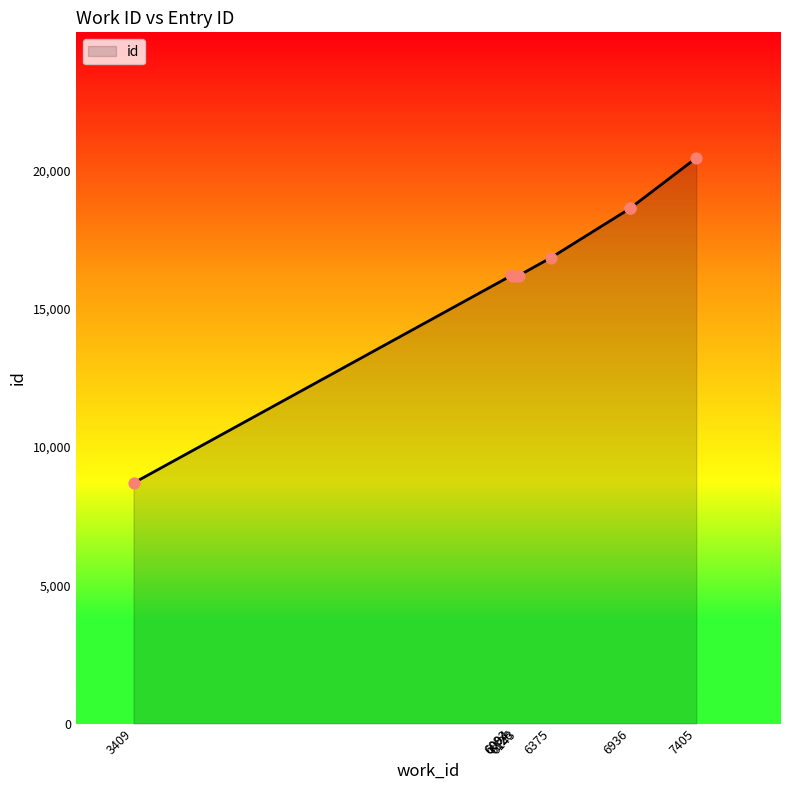

Between 6936 and 6093, which is larger?

6936